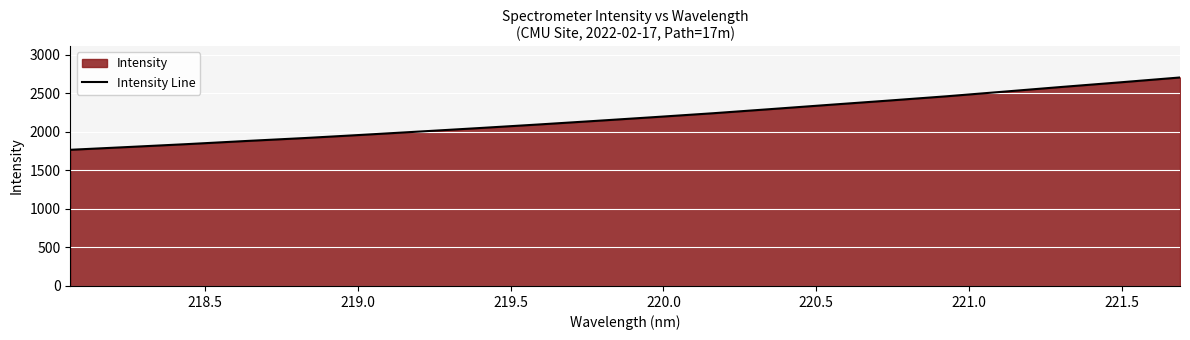

What is the difference between the maximum and minimum values?

937.7